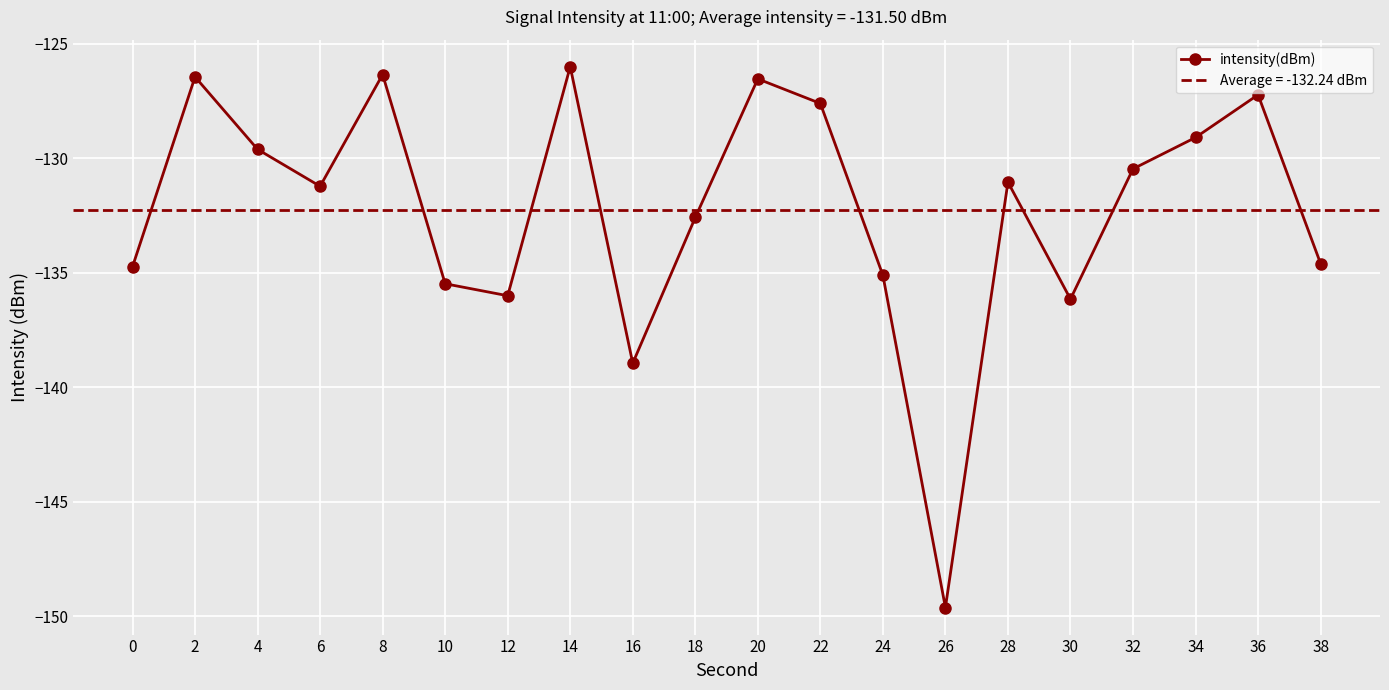

At which category does the data reach its first local valley?

6